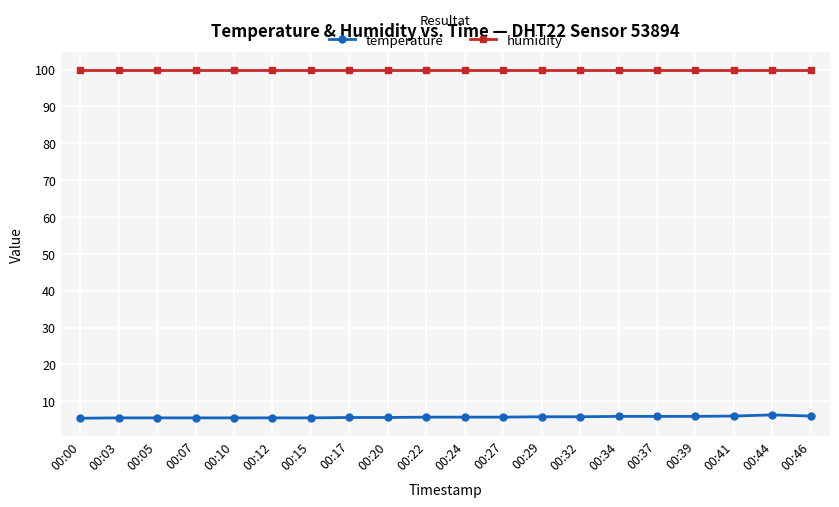

The value of temperature at 00:10 is 5.5. True or false?

True